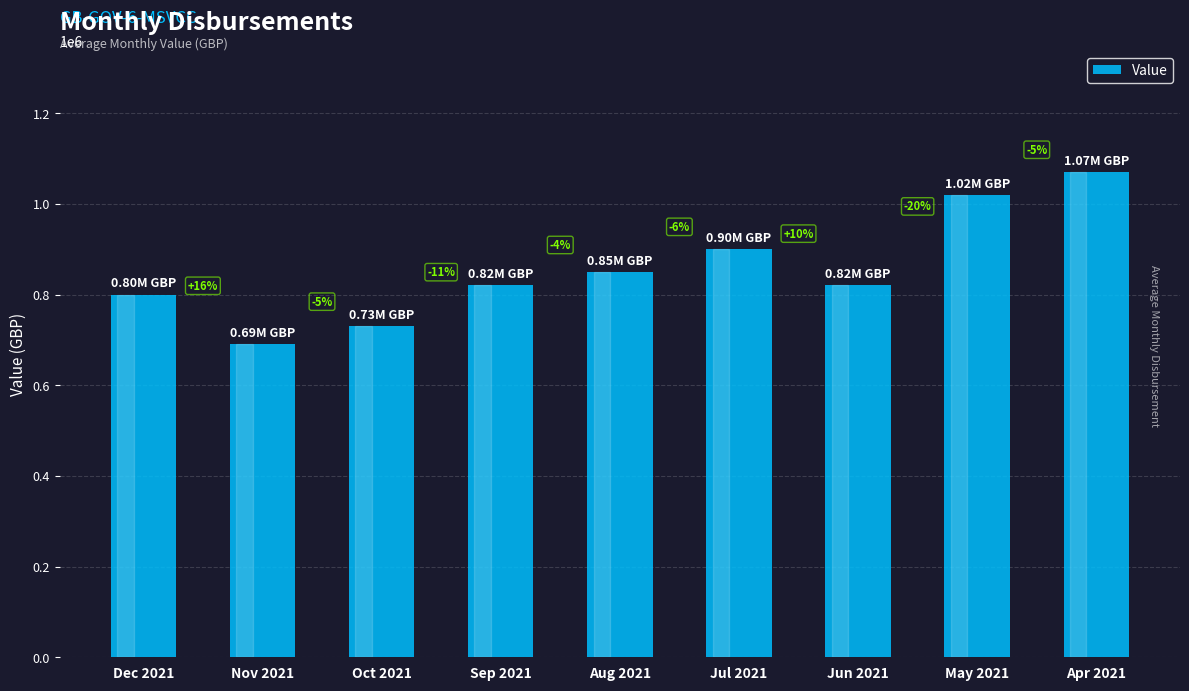

How many bars are there in total?

9